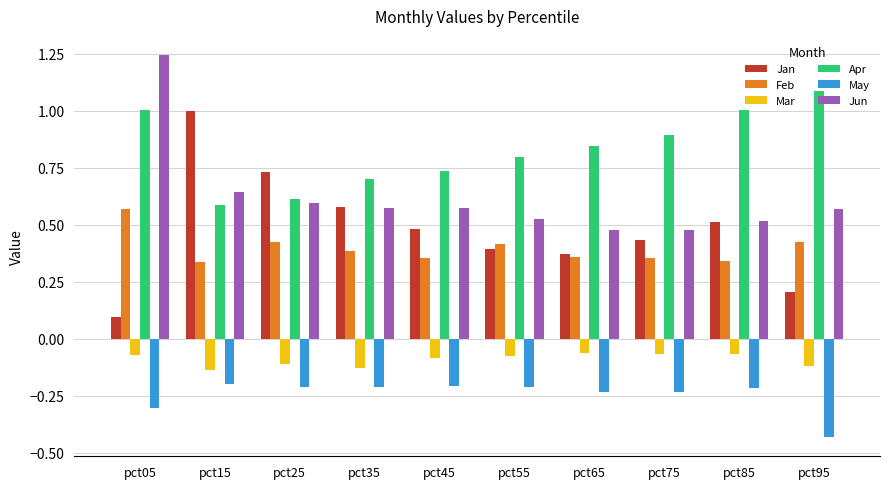

What is the spread (max minus min) of values at pct75?

1.1